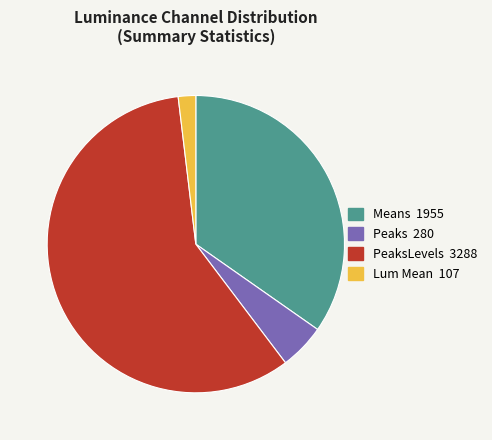

Does any single category account for the majority?

Yes